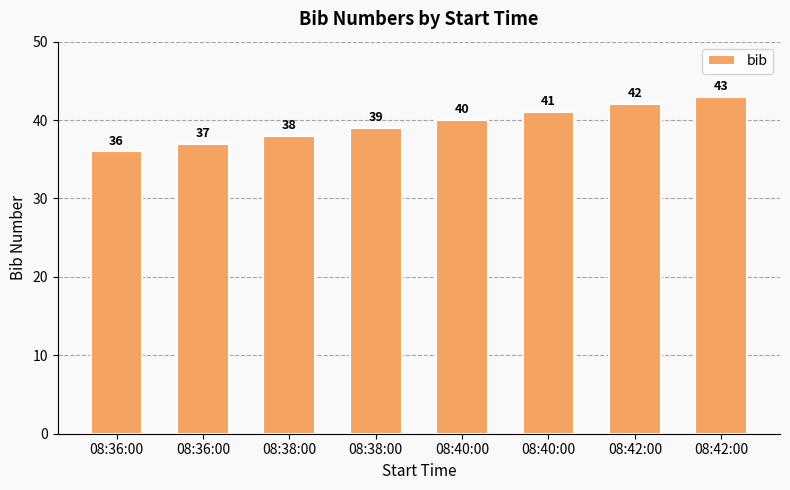

How many data points are less than 40?

4